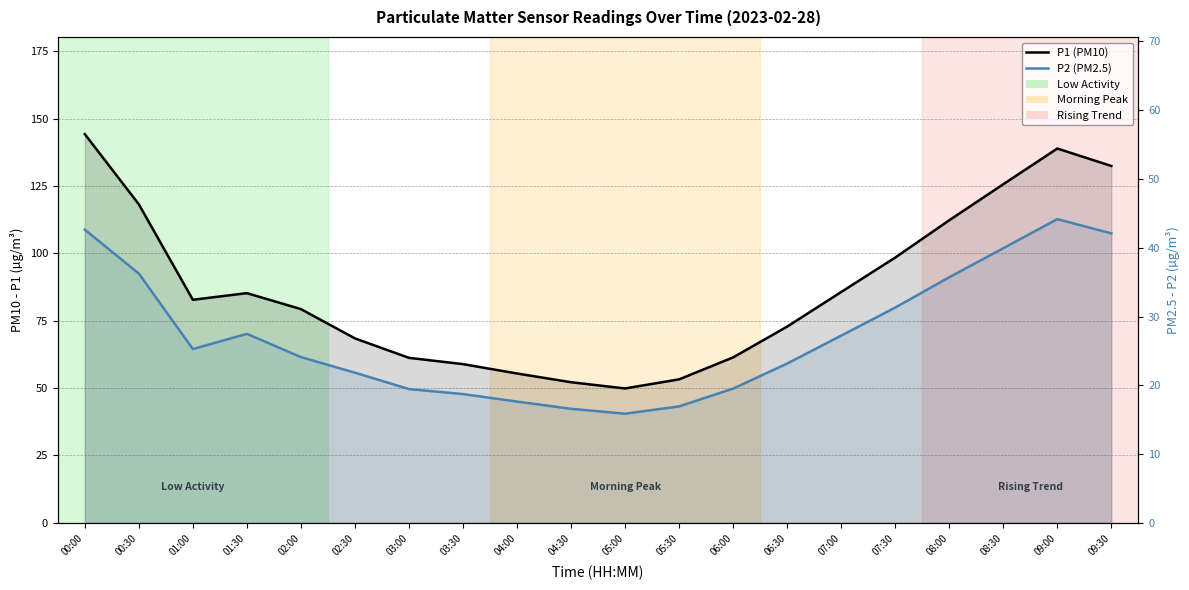

True or false: P1 (PM10) and P2 (PM2.5) cross at least once.

False